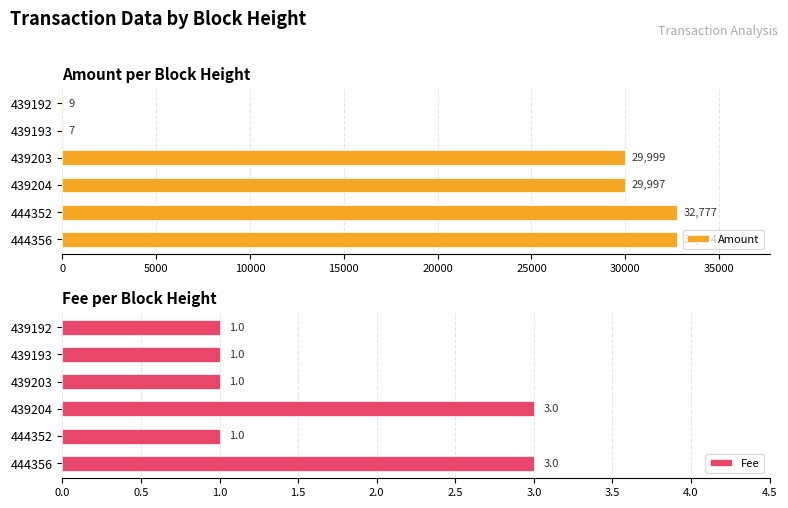

True or false: Amount has a value of 11956 at 439203.

False